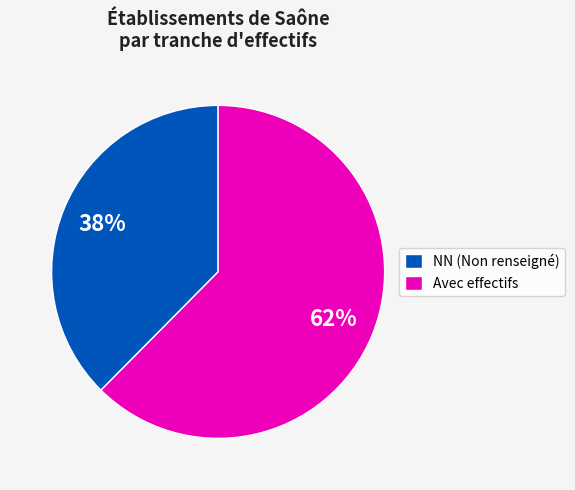

Rank the categories by value from lowest to highest.

NN (Non renseigné), Avec effectifs